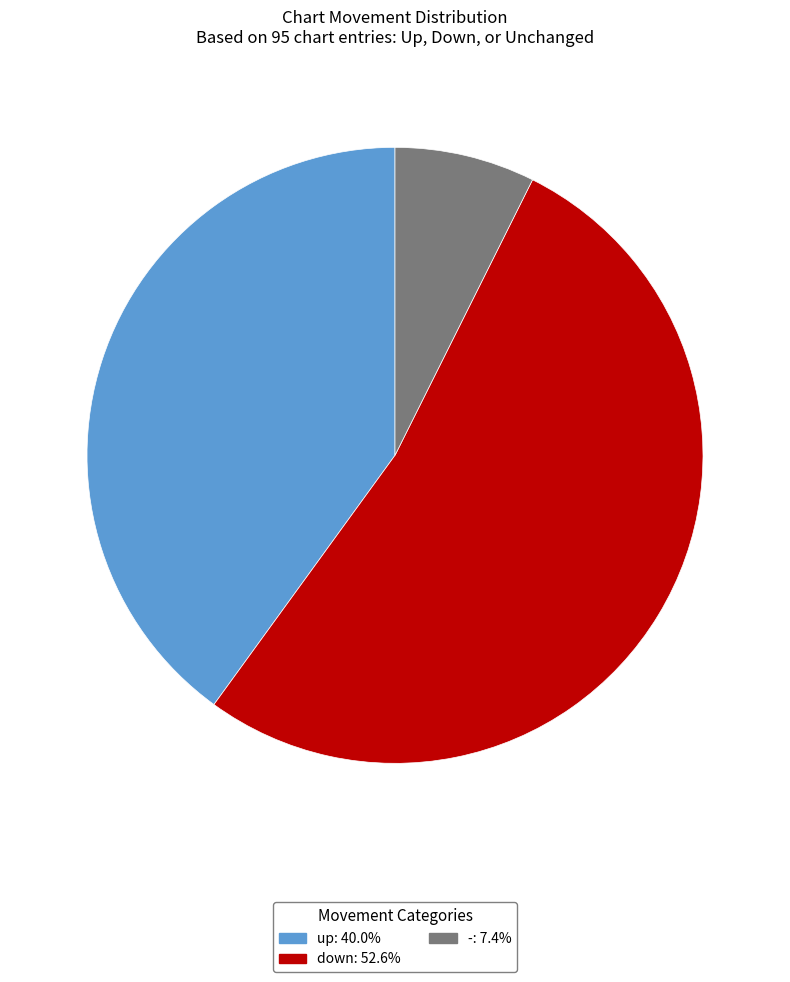

Rank the categories by value from lowest to highest.

-, up, down